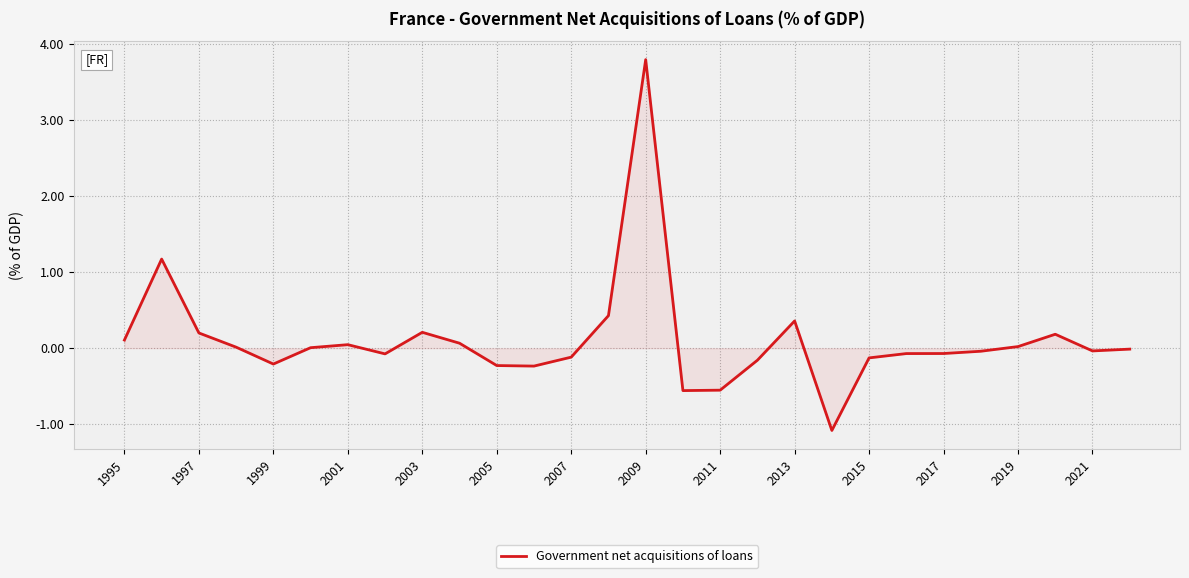

What is the smallest value displayed?

-1.1